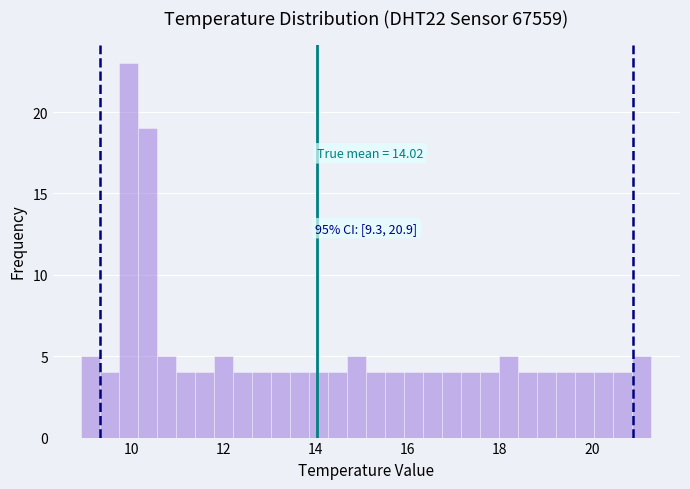

Around what value on the x-axis is the tallest bar? Give the approximate position of its centre, as read against the axis.

10.0